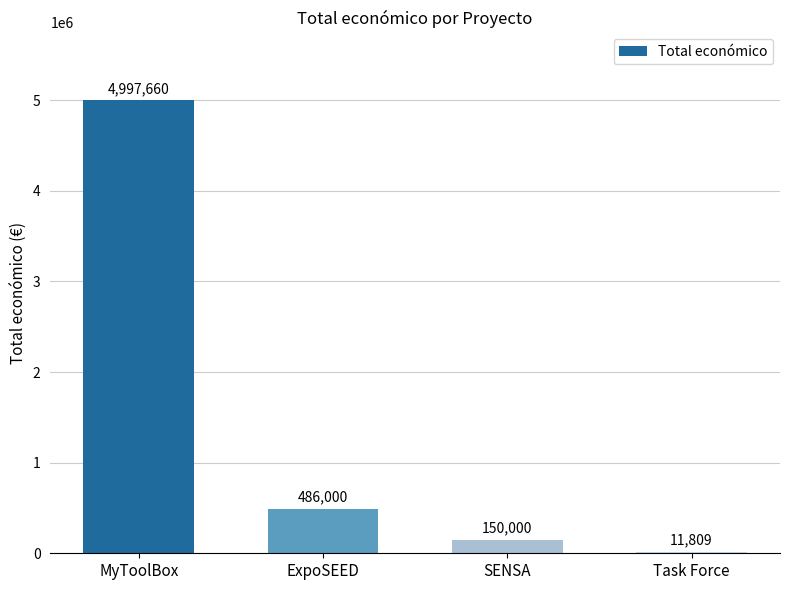

At which category does the chart reach its peak across all series?

MyToolBox